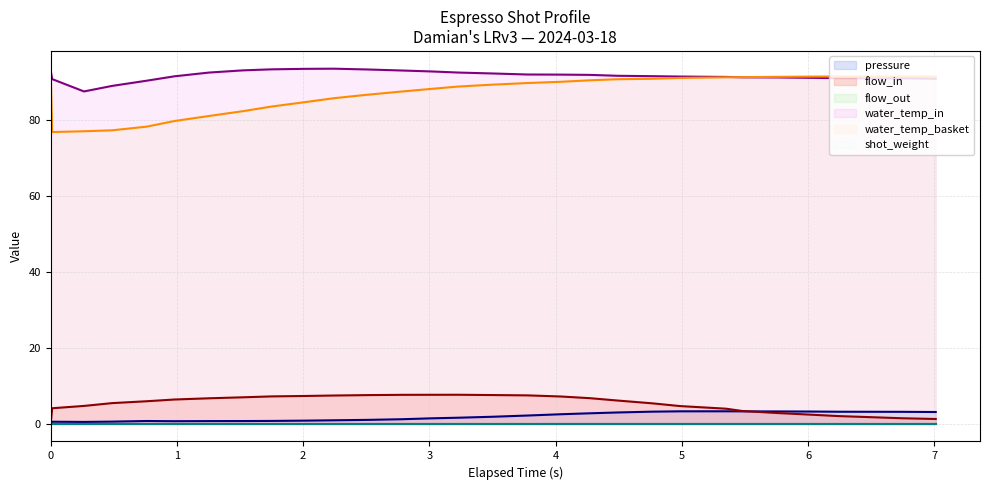

Is it true that water_temperature_in equals 155.1 at 6.021?

False